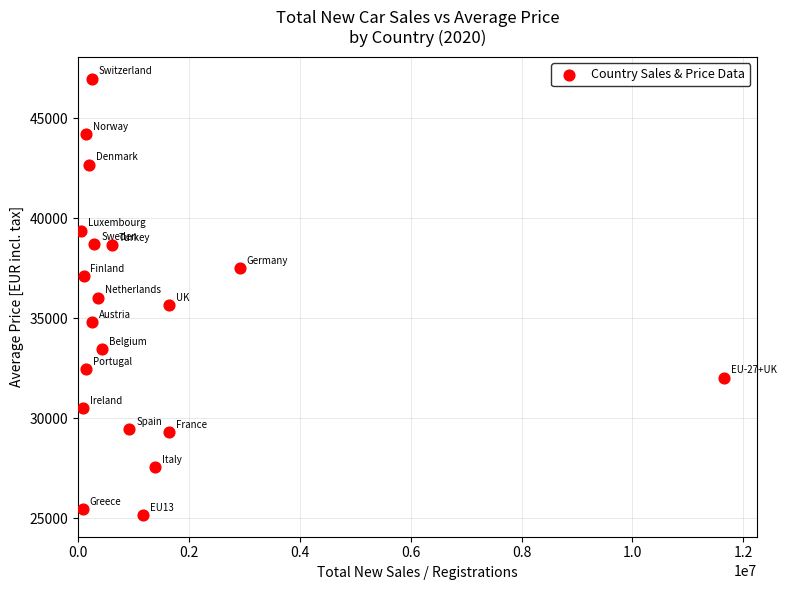

What is the range of X values (max minus min)?

11613285.0